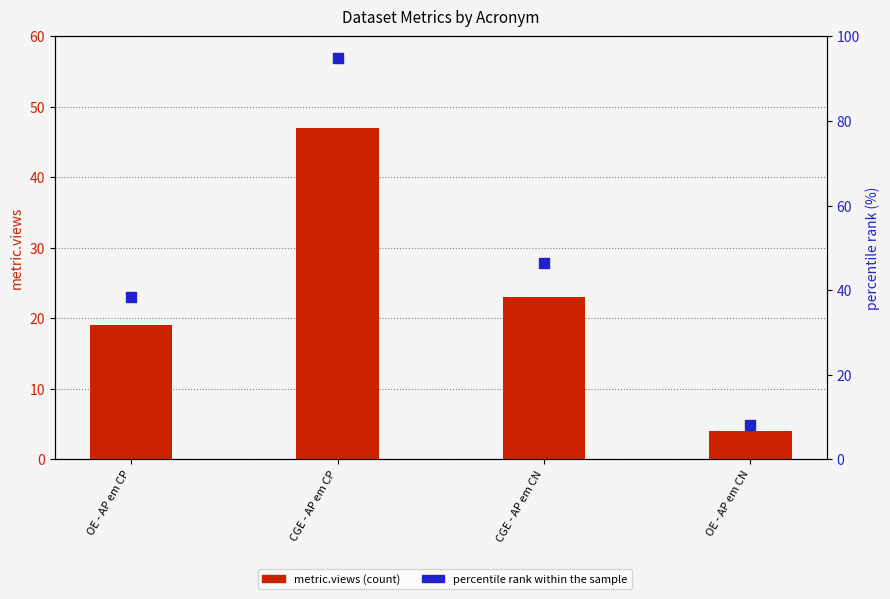

Which series has the largest total across all categories?

percentile rank within the sample